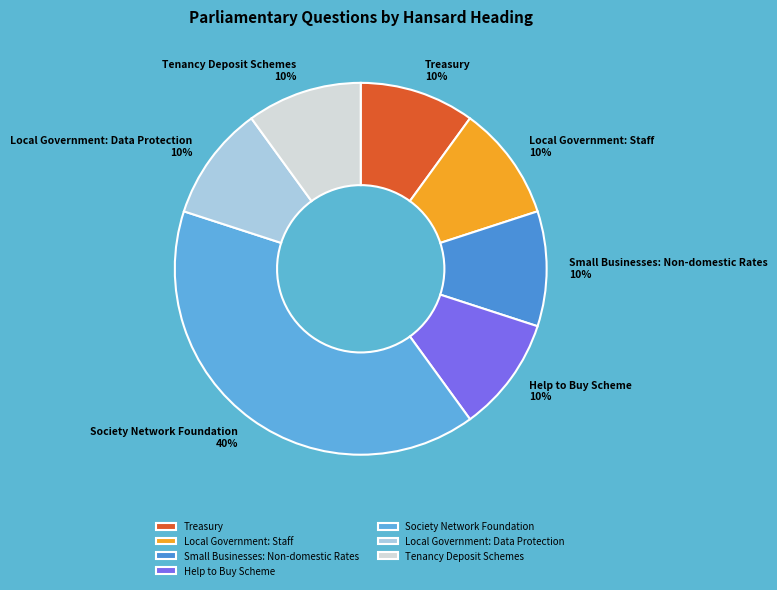

Does any single category account for the majority?

No